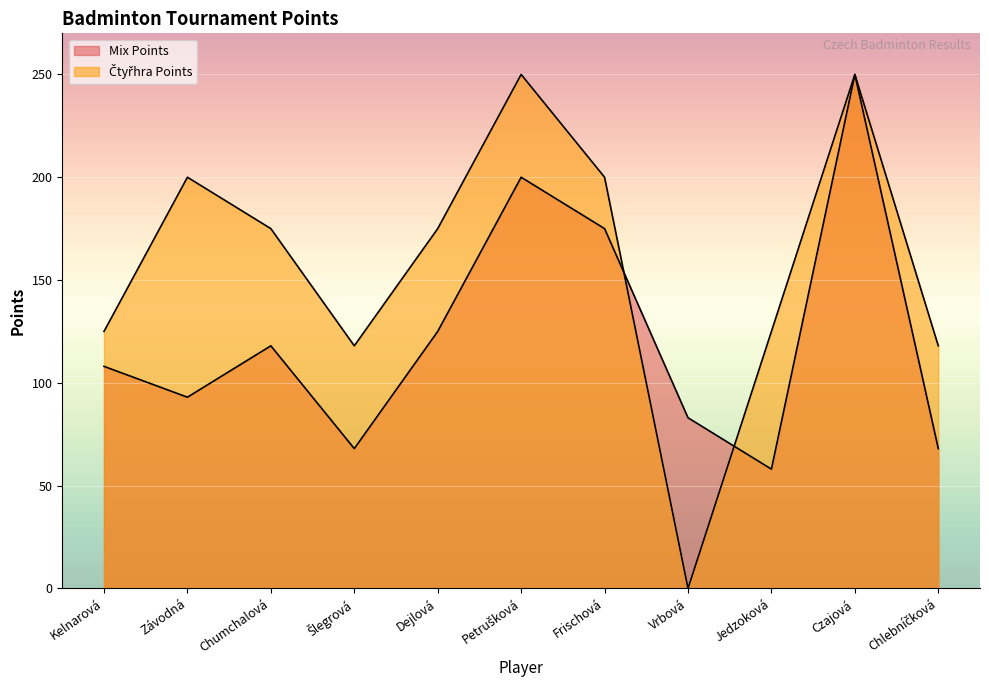

What is the value of the Mix Points point at the 2nd from the left?

93